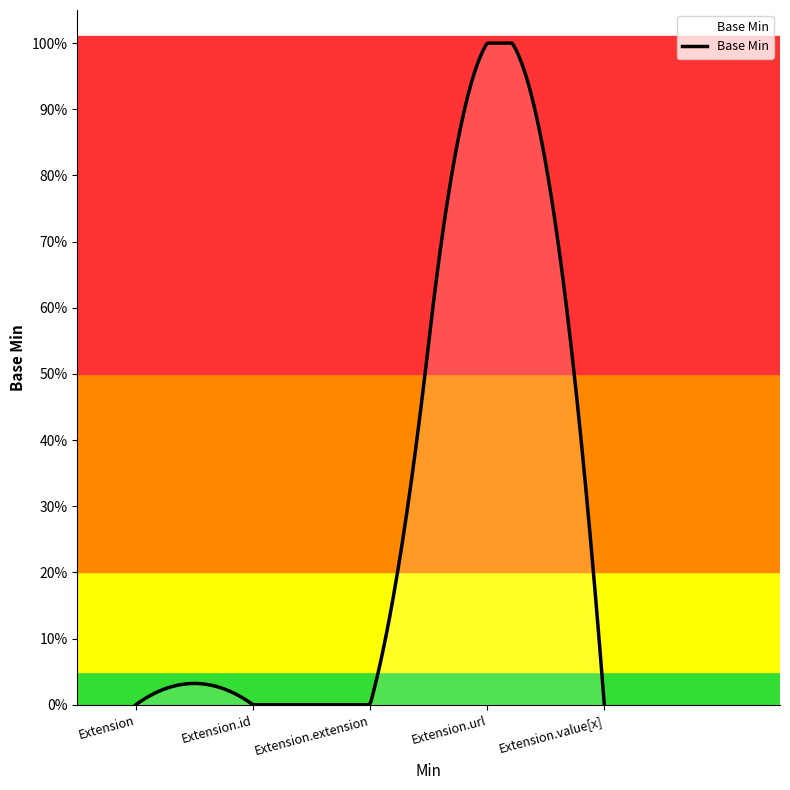

Does the chart have visible grid lines?

No